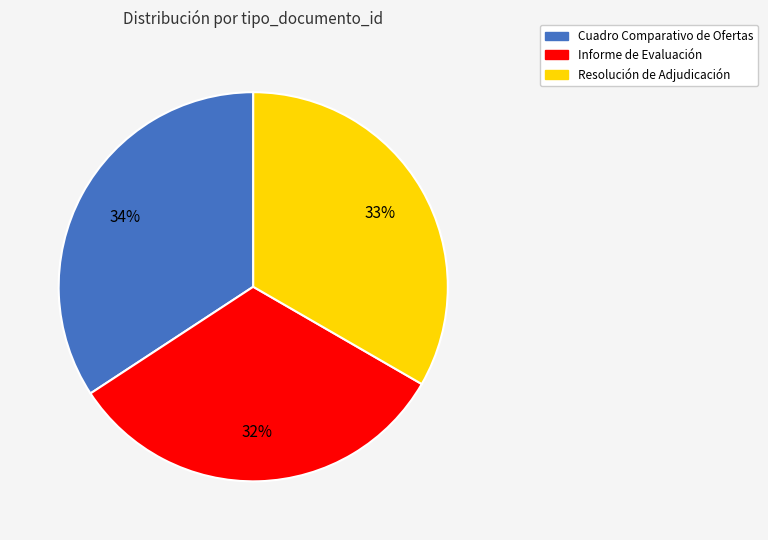

Is the sum of Informe de Evaluación and Resolución de Adjudicación greater than half?

Yes